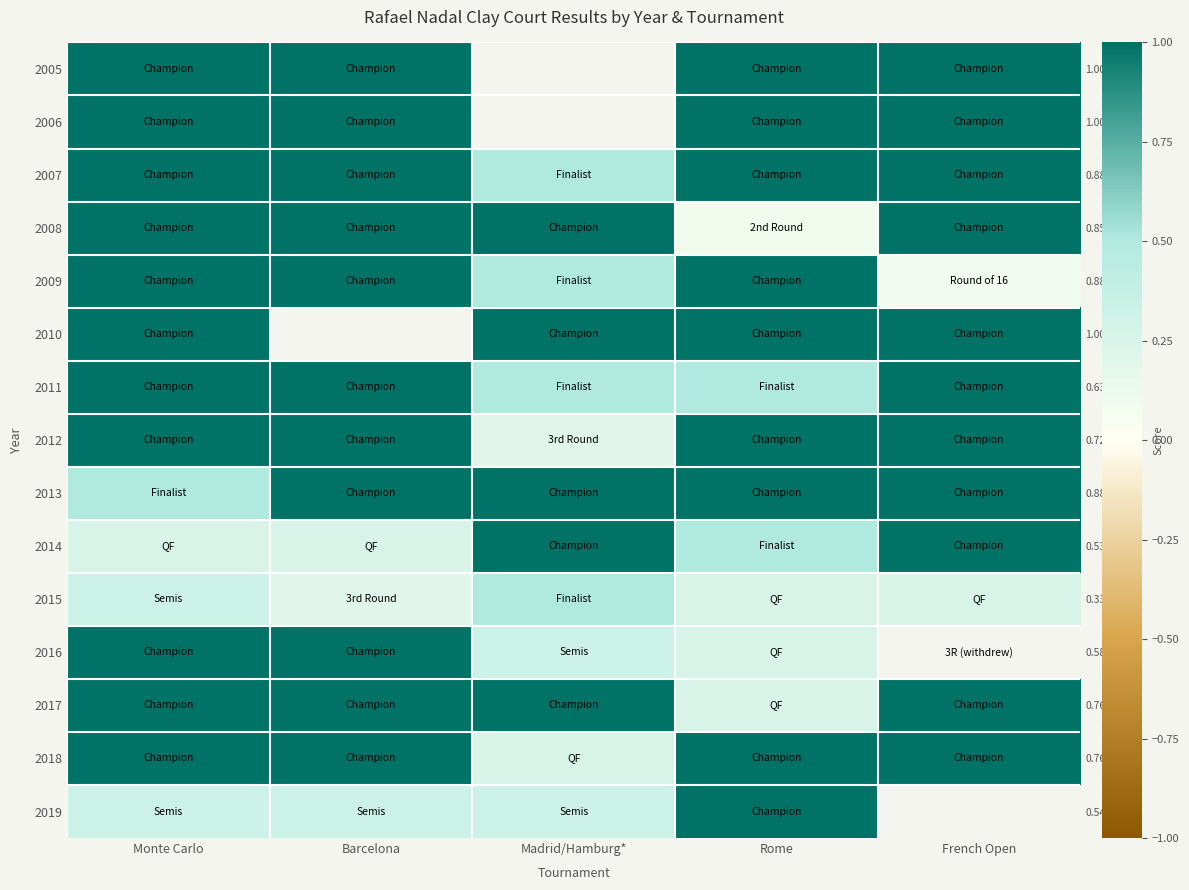

Which category has the lowest value across all series?

French Open